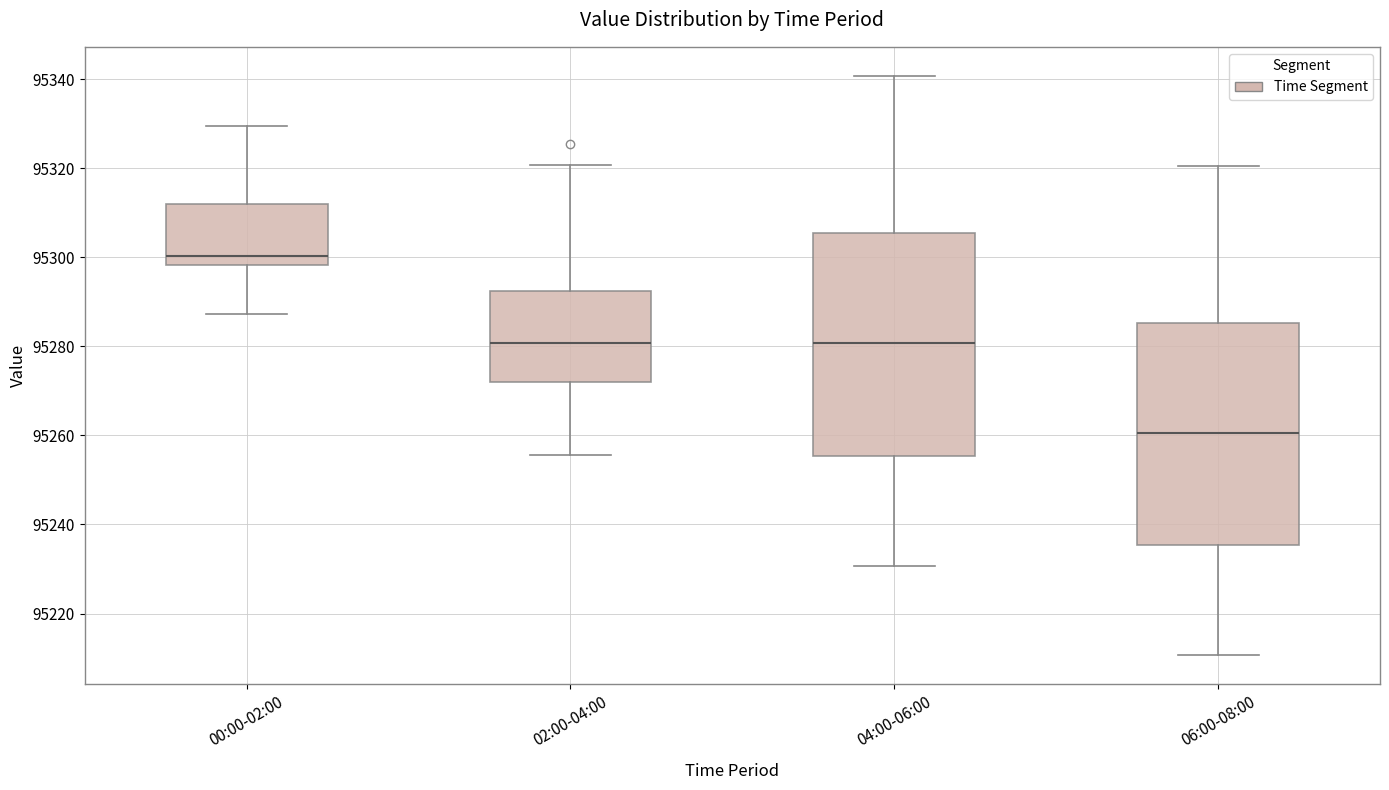

Reading left to right, transcribe this box plot: for each box, give where its median line is, the range the box spans, and where its two whiskers end, as read against the y-axis. The values are not printed on the chart, so give them approximately, as read against the axis.

00:00-02:00: median 95300, box 95298 to 95312, whiskers 95288 to 95330
02:00-04:00: median 95280, box 95272 to 95292, whiskers 95256 to 95320
04:00-06:00: median 95280, box 95256 to 95306, whiskers 95230 to 95340
06:00-08:00: median 95260, box 95236 to 95286, whiskers 95210 to 95320